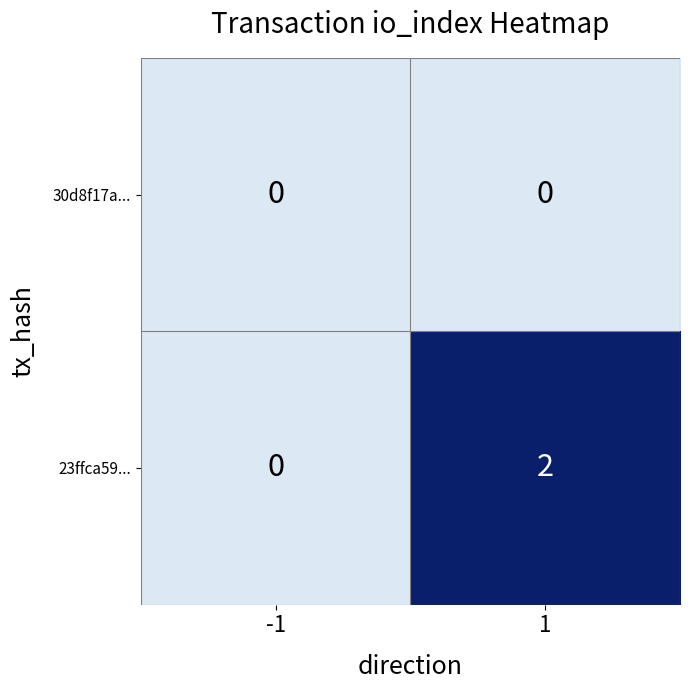

Which category has the highest value across all series?

1